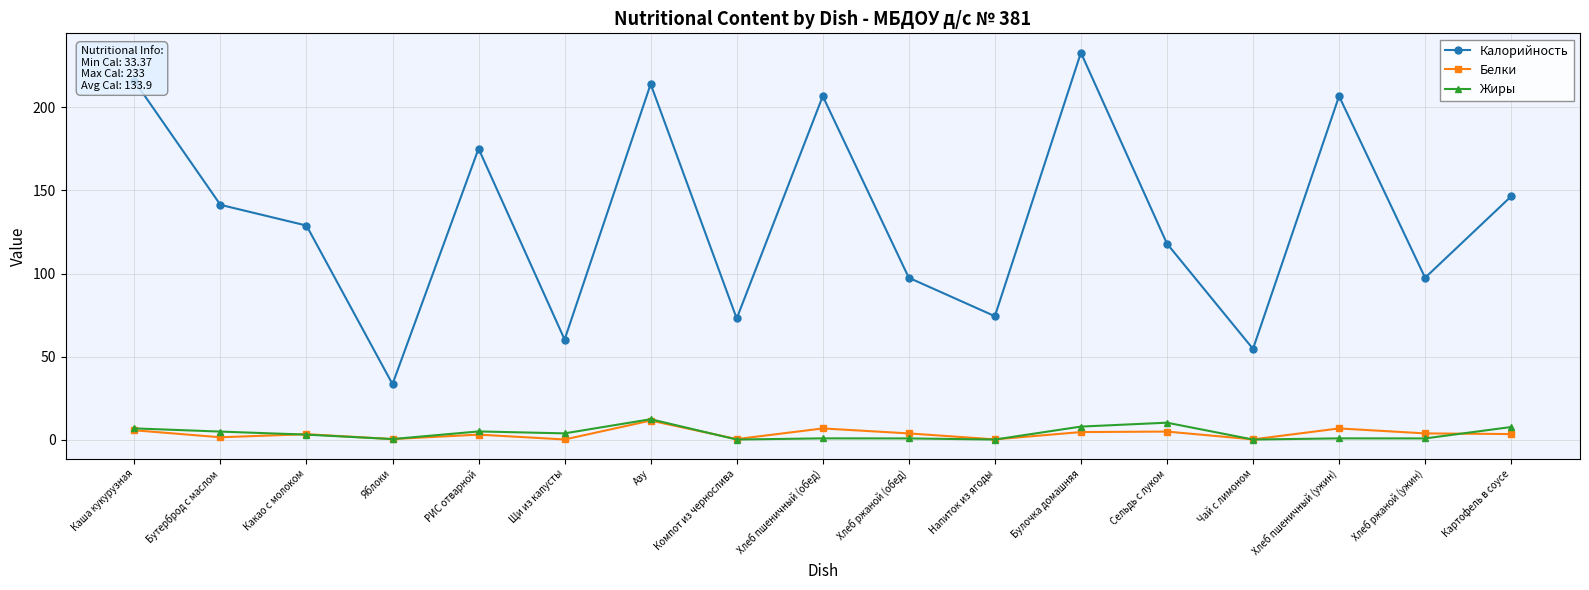

What is the difference between the maximum and minimum values in the Белки series?

11.4